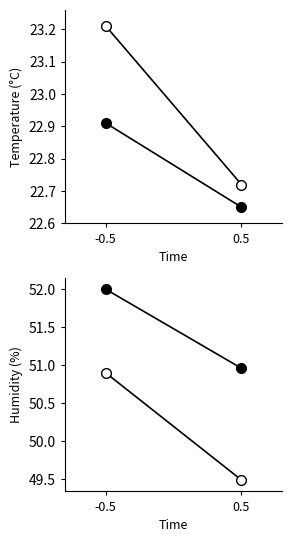

What is the highest value of the closed series?

52.0